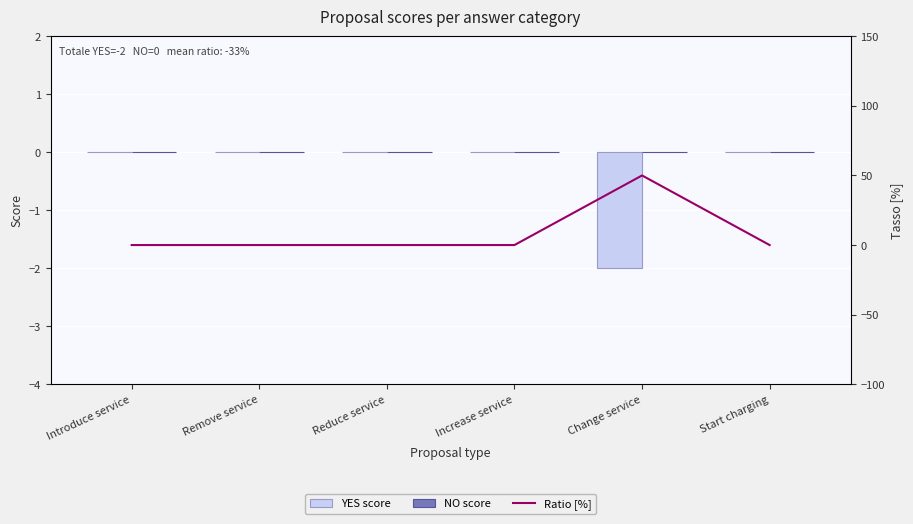

What is the total value across all series at Change service?

48